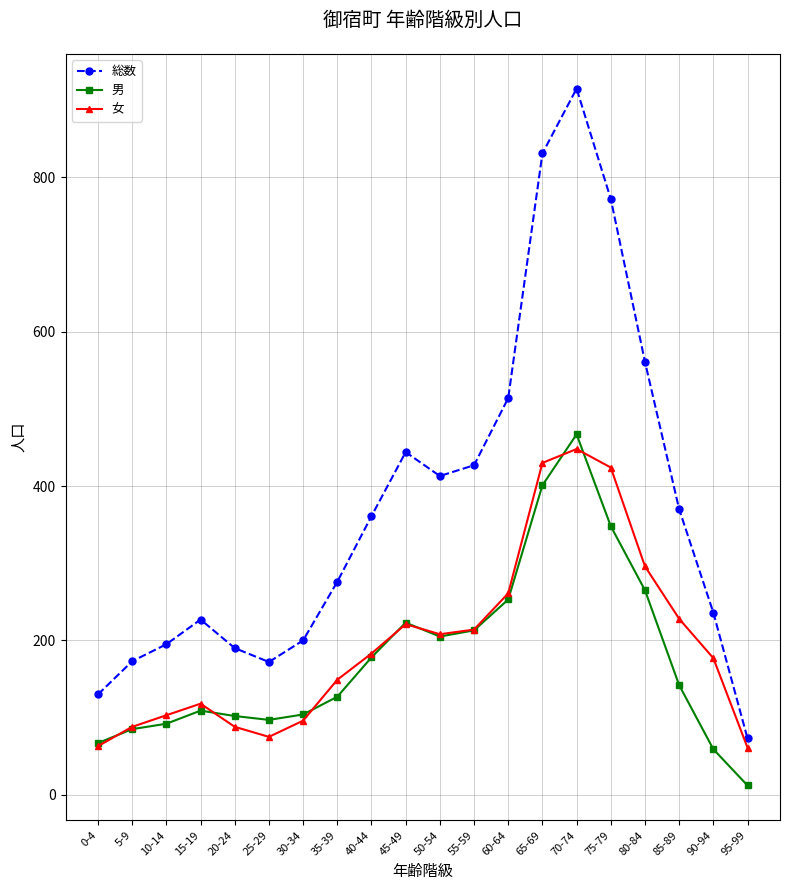

Which category has the highest value in the 女 series?

70-74